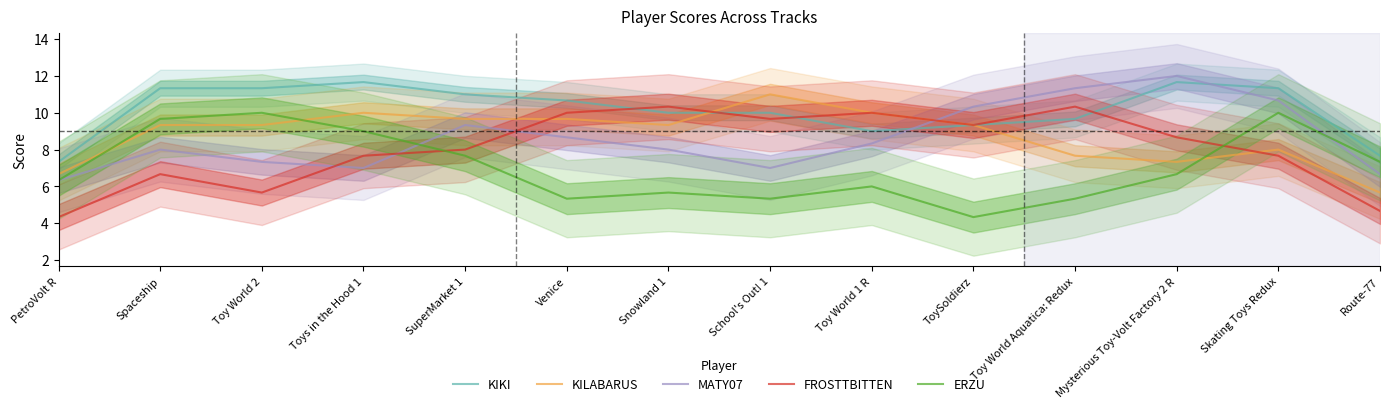

Where do MATY07 and ERZU first cross each other?

Toys in the Hood 1 and SuperMarket 1